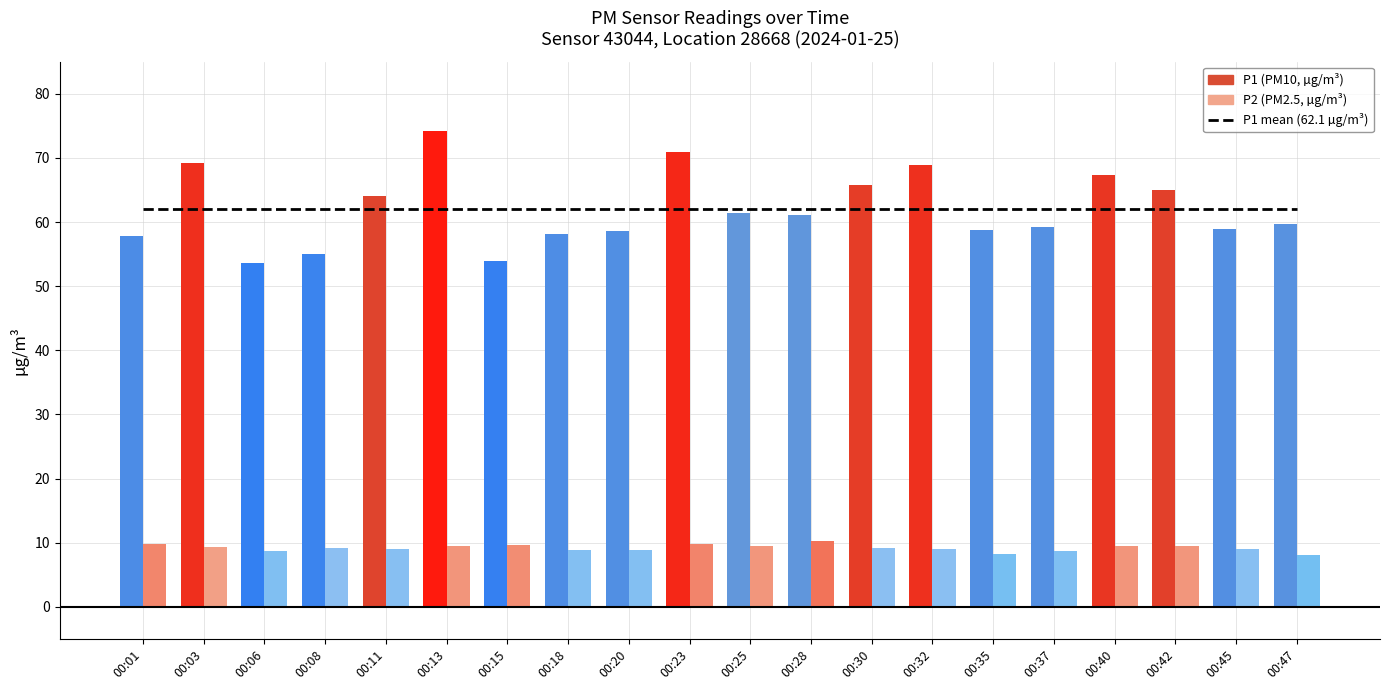

Which series has the largest total across all categories?

P1 mean (62.1 µg/m³)